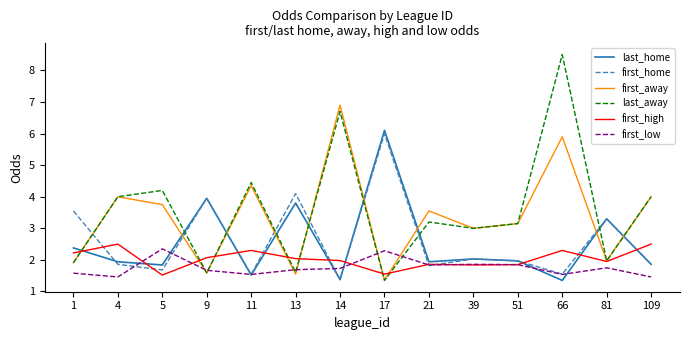

Read the first_away value at 17.

1.4